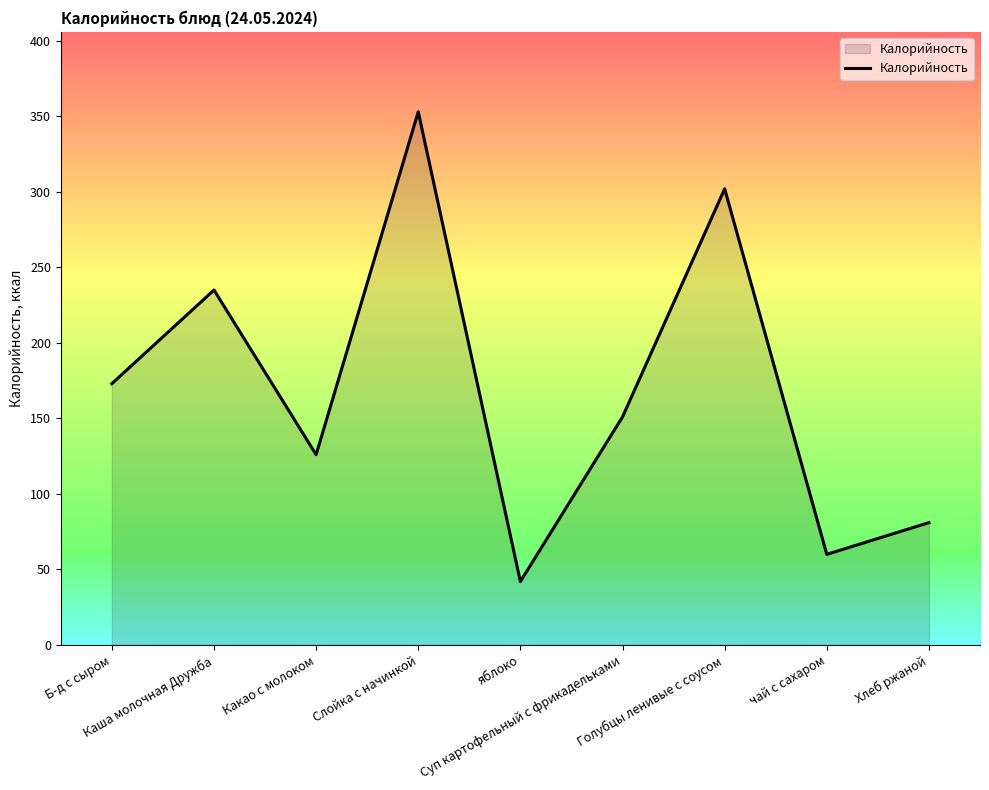

What is the sum of the values at Б-д с сыром and Слойка с начинкой?

526